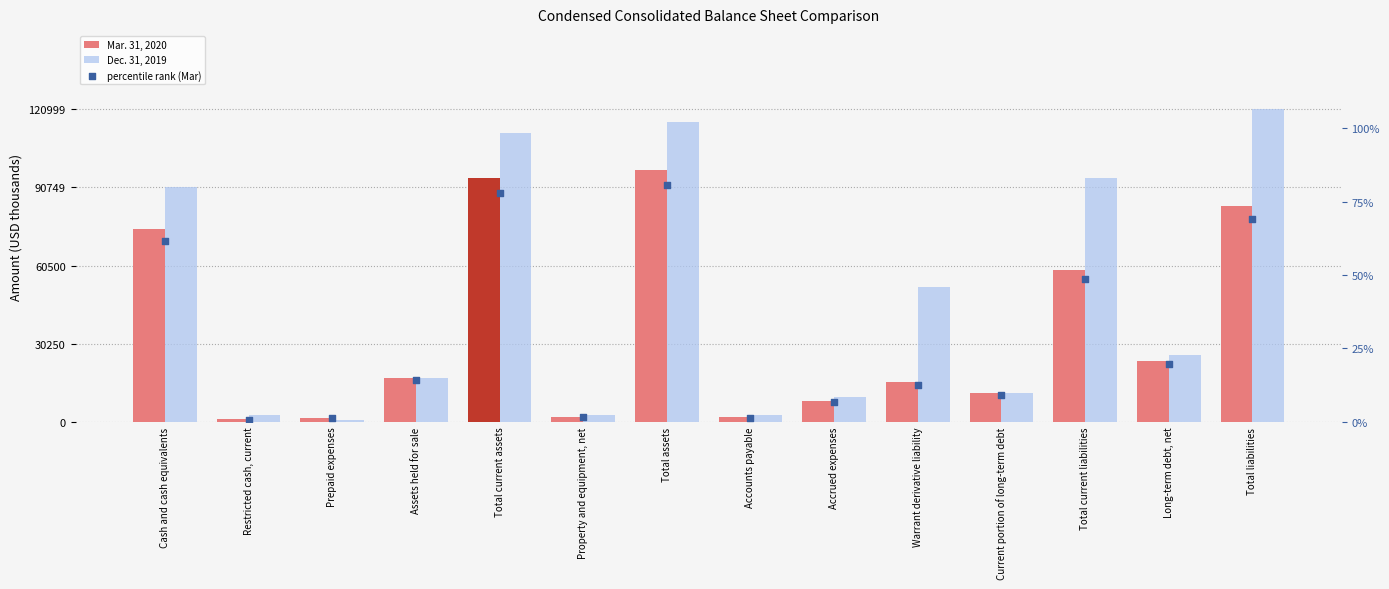

Is the value of percentile rank (Mar) at Total current assets greater than the value of Mar. 31, 2020 at Restricted cash, current?

No